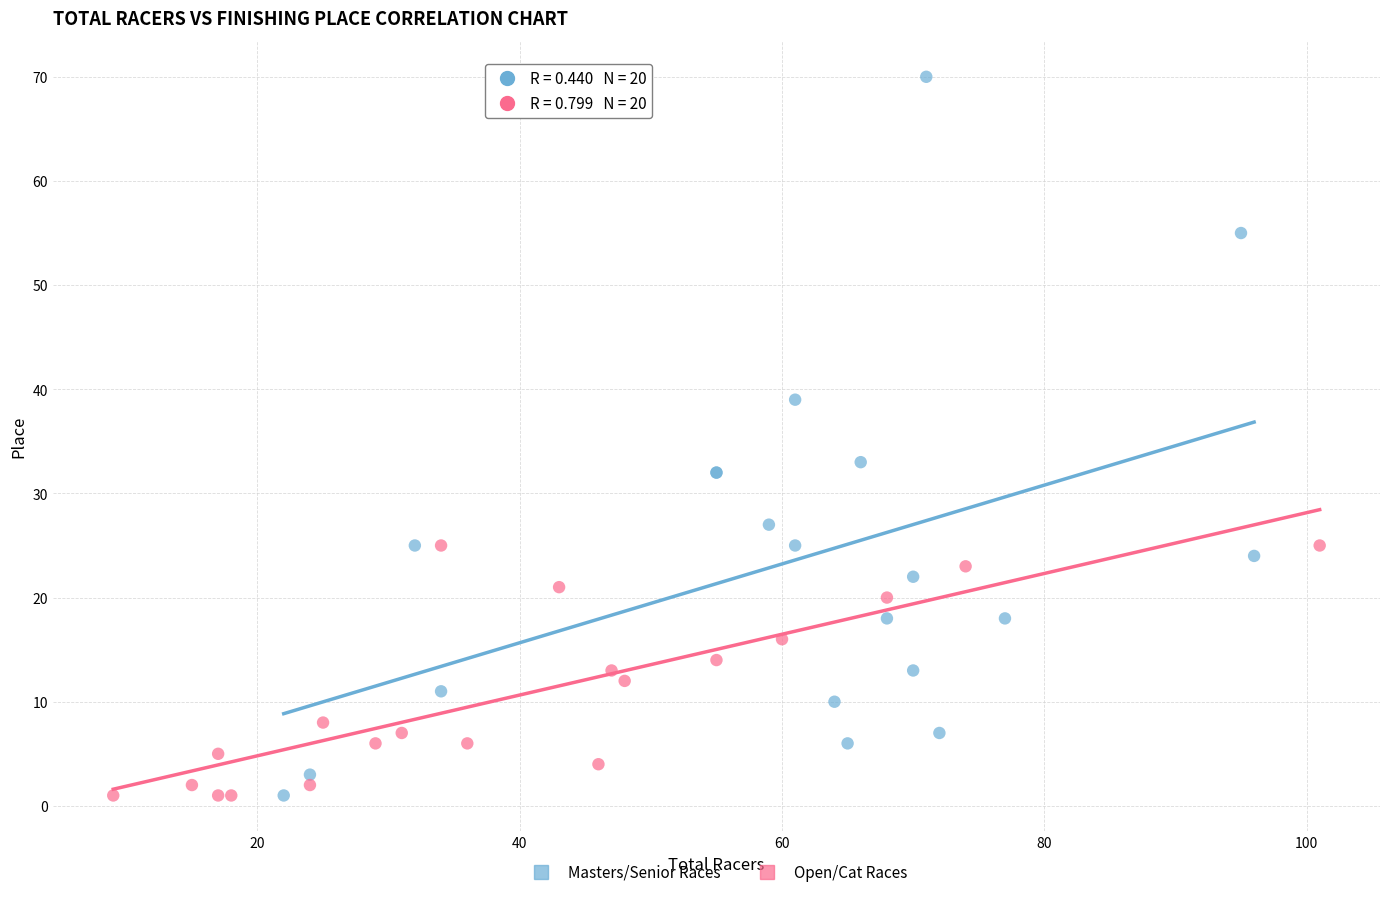

Which series has the largest Y range (max minus min)?

Masters/Senior Races